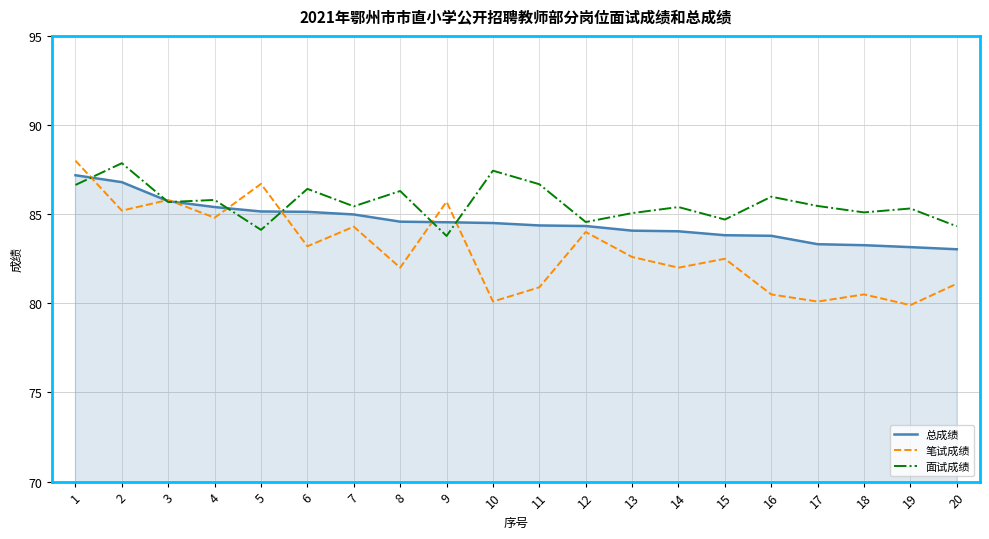

What value does the 面试成绩 series have at 10?

87.4